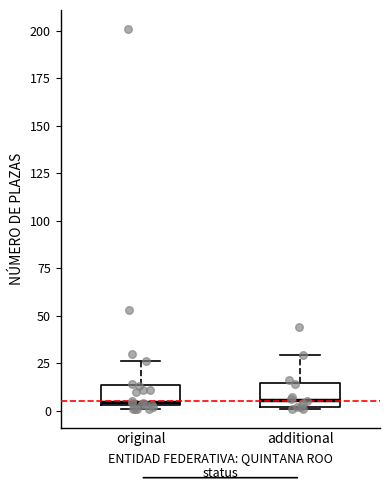

Where does the upper whisker of the box for original end on the y-axis? The values are not printed on the chart, so give them approximately, as read against the axis.

25